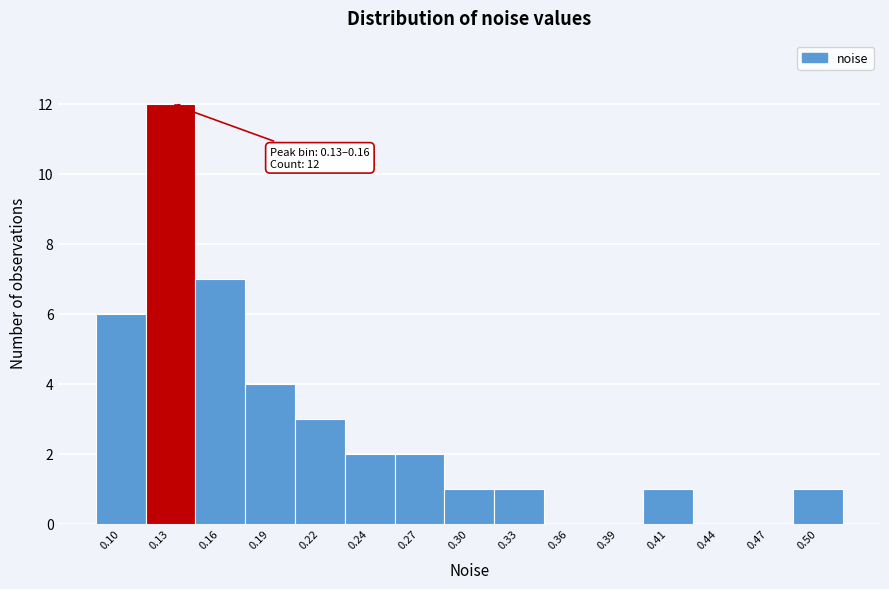

Reading right to left, list all the values displayed in this chart.

0.50=1	0.47=0	0.44=0	0.41=1	0.39=0	0.36=0	0.33=1	0.30=1	0.27=2	0.24=2	0.22=3	0.19=4	0.16=7	0.13=12	0.10=6